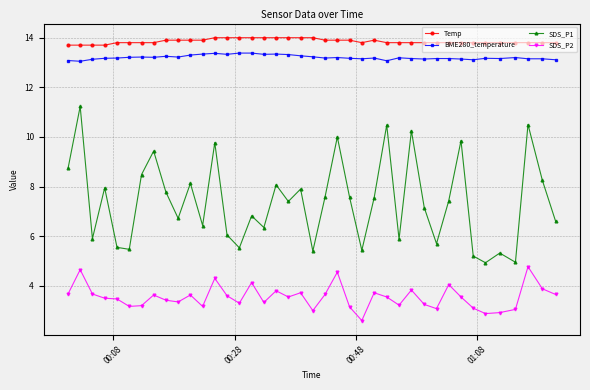

True or false: BME280_temperature and Temp cross at least once.

False